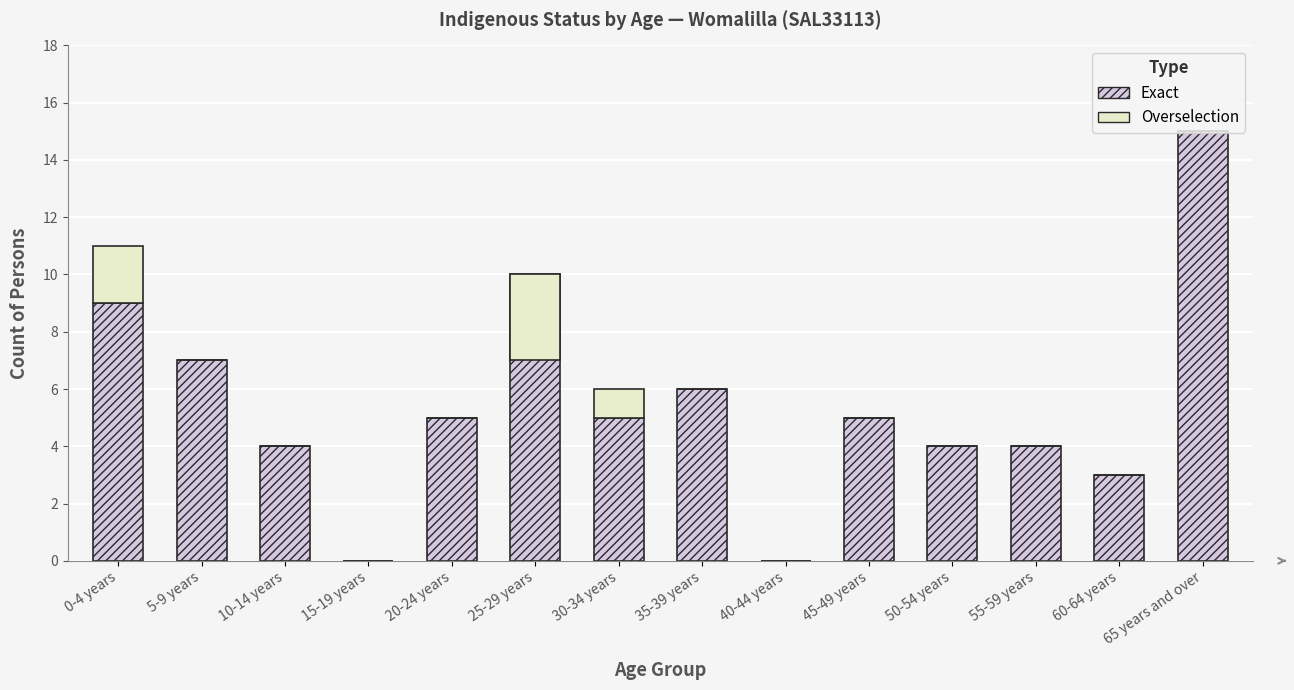

How many data points does each series have?

14